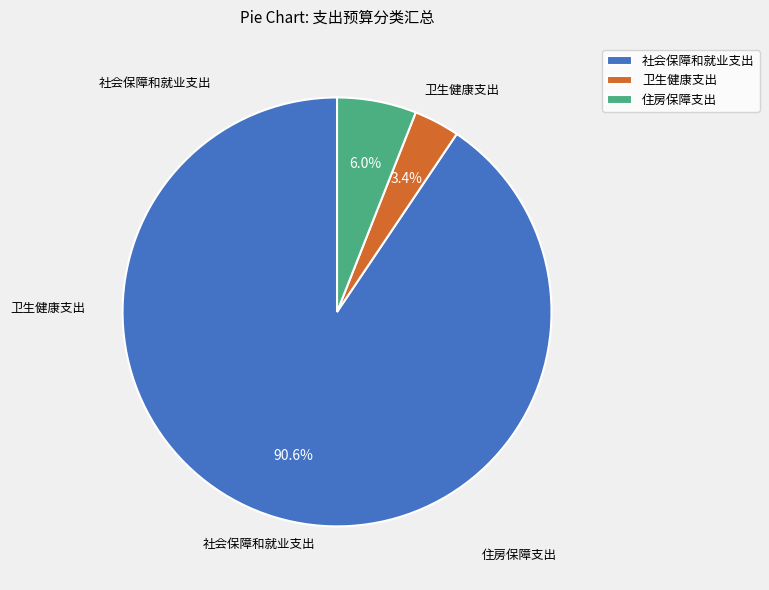

To the nearest percent, what is the difference between the largest and smallest slice percentages?

87%